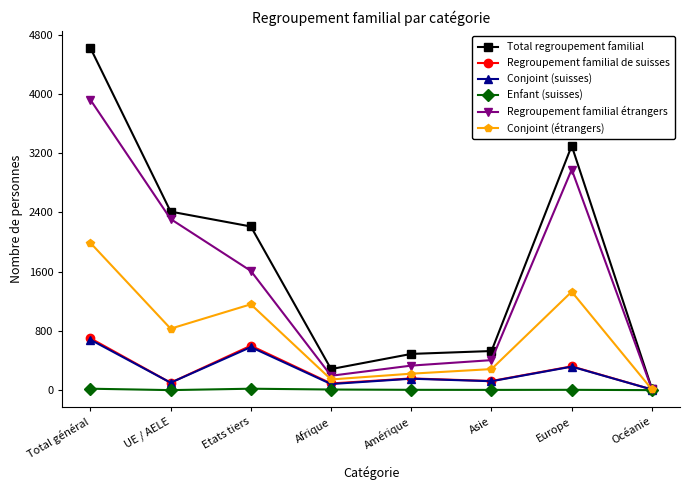

Is it true that Conjoint (étrangers) equals 1878 at Etats tiers?

False